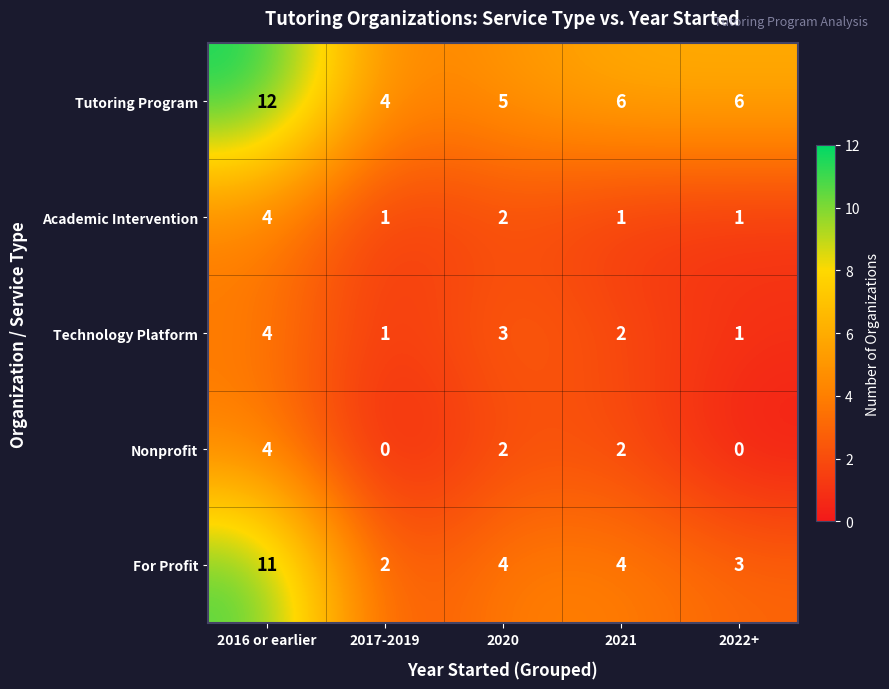

Which label corresponds to the largest value in the chart?

2016 or earlier